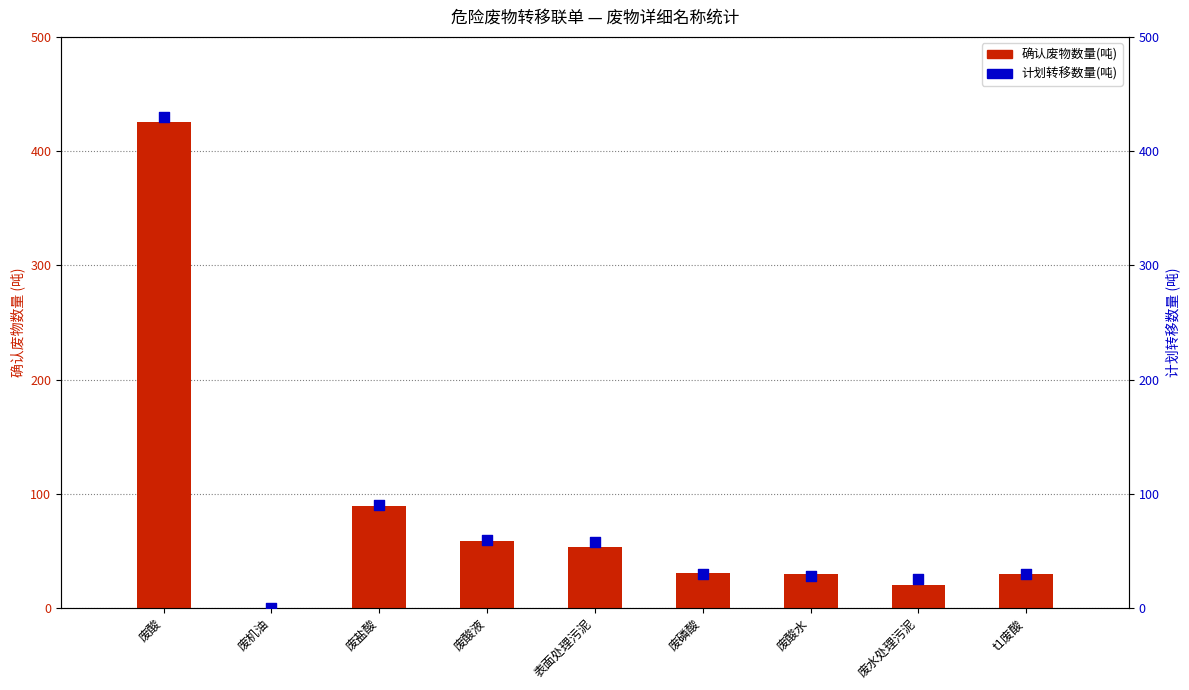

Which series has the largest Y range (max minus min)?

计划转移数量(吨)